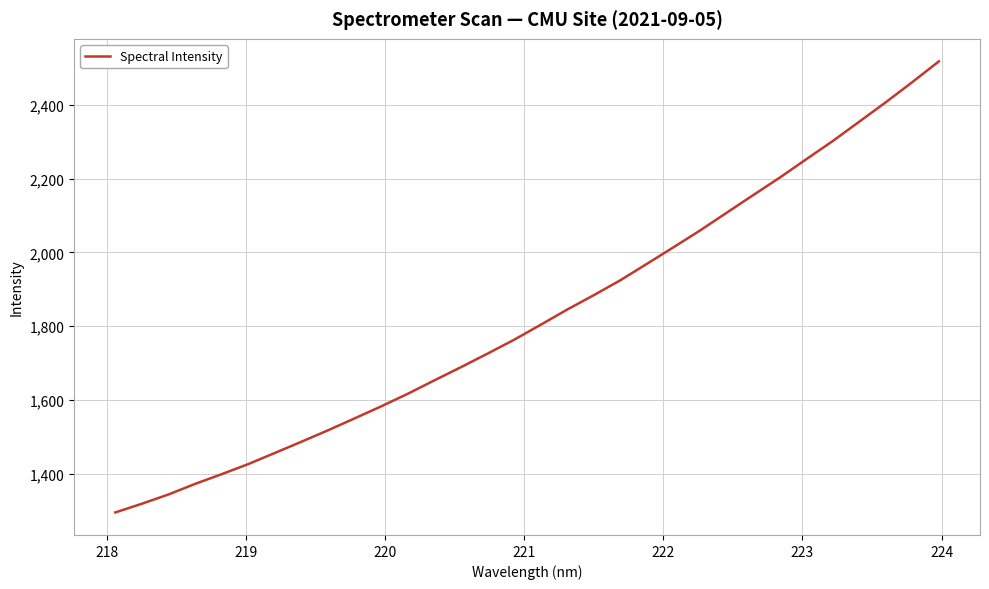

What is the maximum value shown in the chart?

2517.6